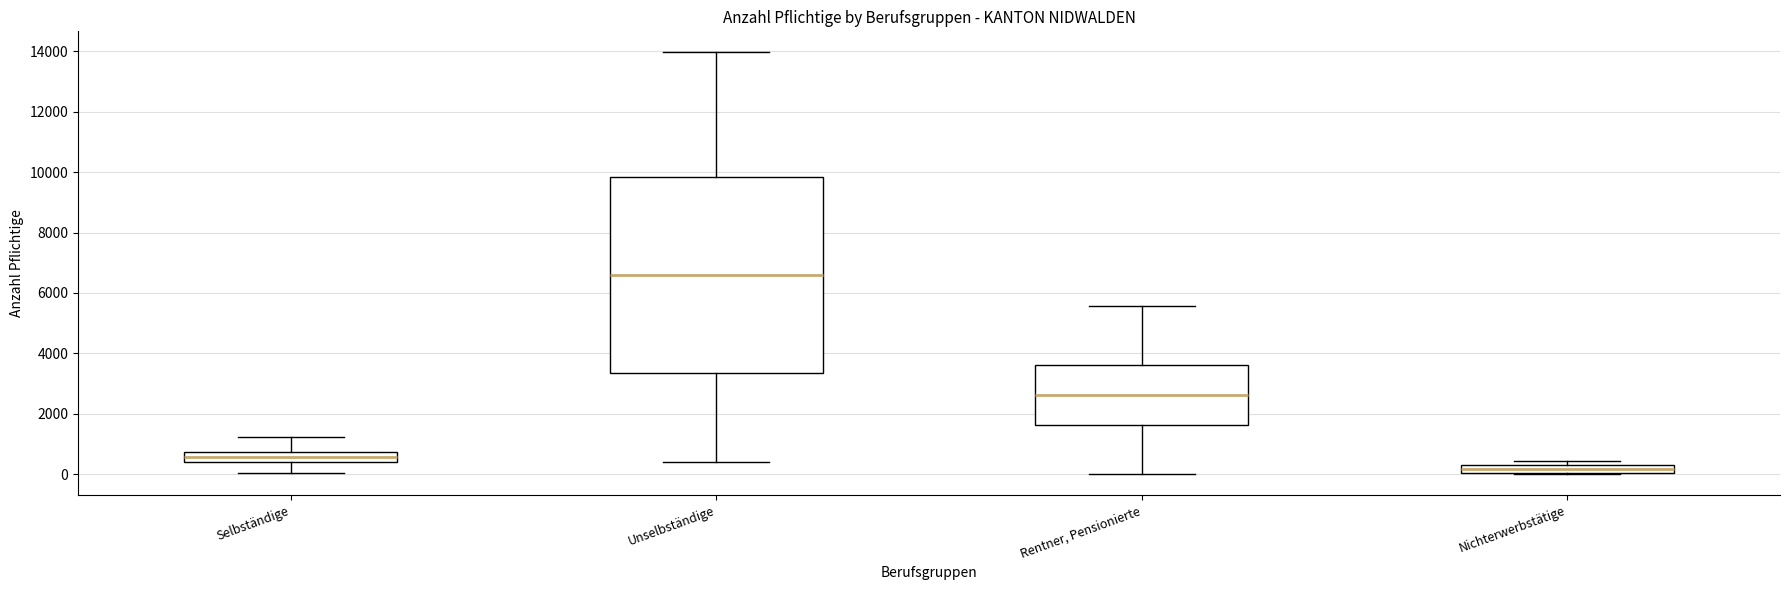

Where does the median line of the box for Nichterwerbstätige sit on the y-axis? The values are not printed on the chart, so give them approximately, as read against the axis.

200